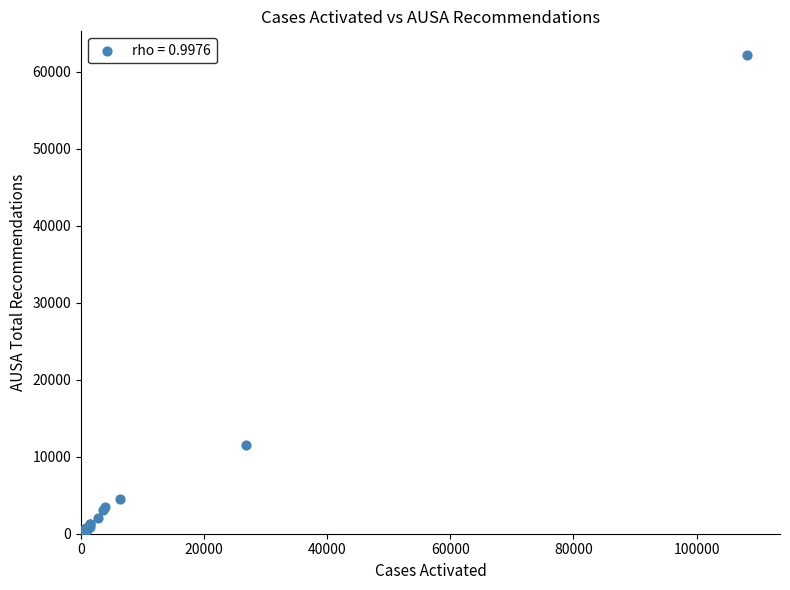

What Y value in the scatter plot is closest to 31129?

11508